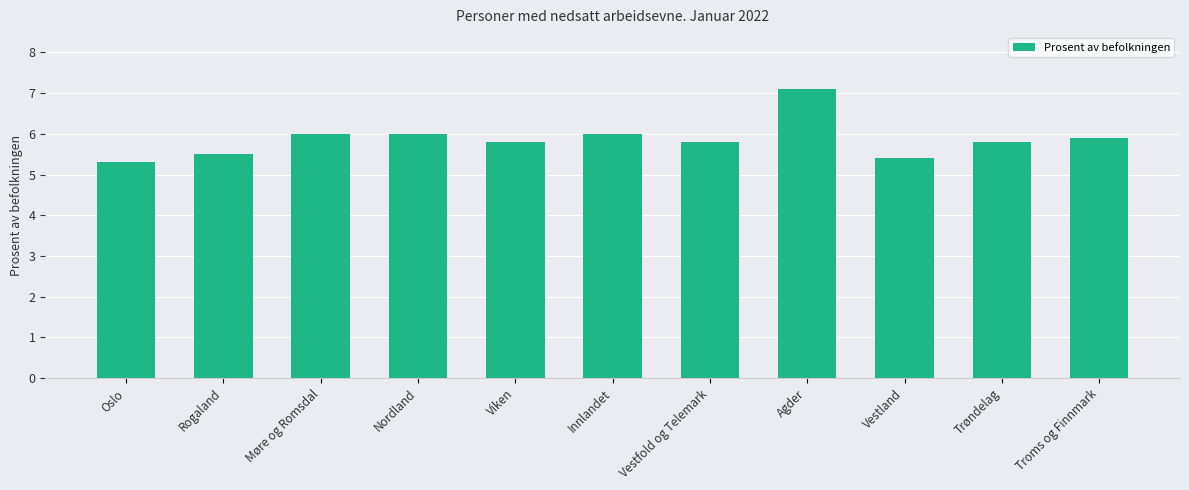

What is the difference between the maximum and minimum values?

1.8